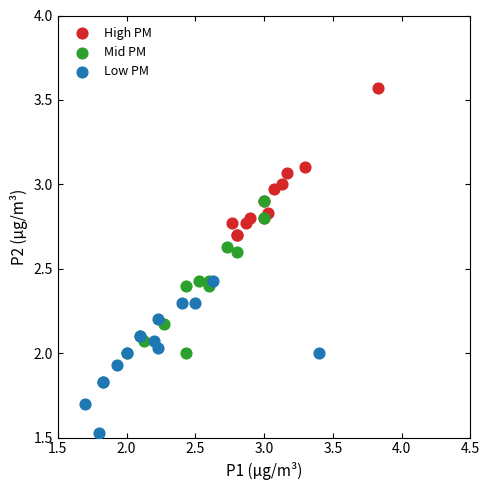

Which series contains the highest Y value?

High PM